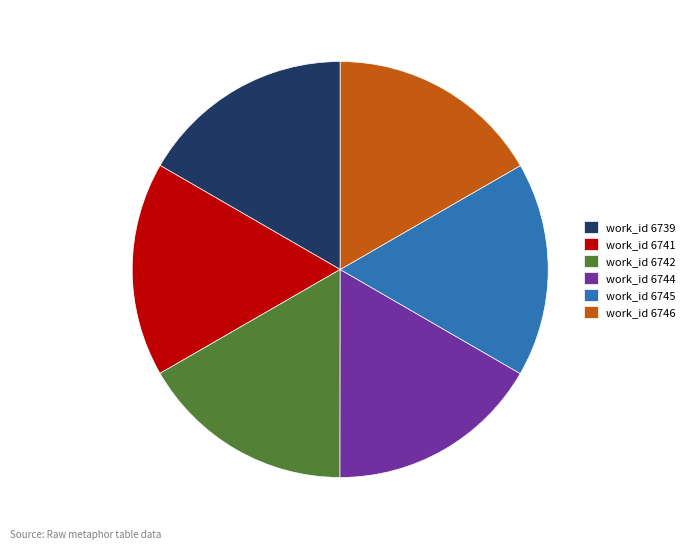

How many segments does this pie chart have?

6